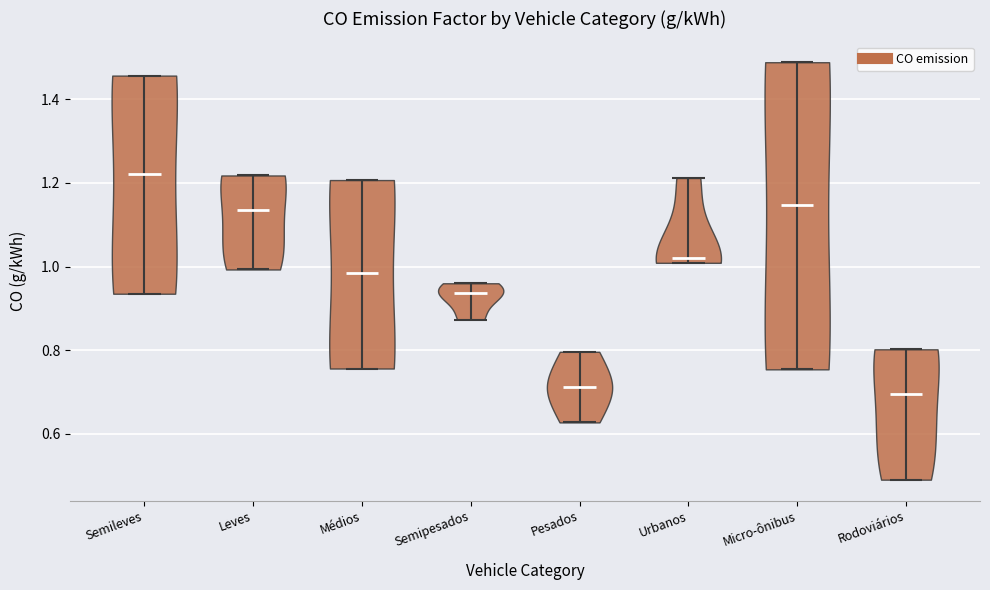

What is the lowest point the violin for Semipesados reaches on the y-axis? The values are not printed on the chart, so give them approximately, as read against the axis.

0.88